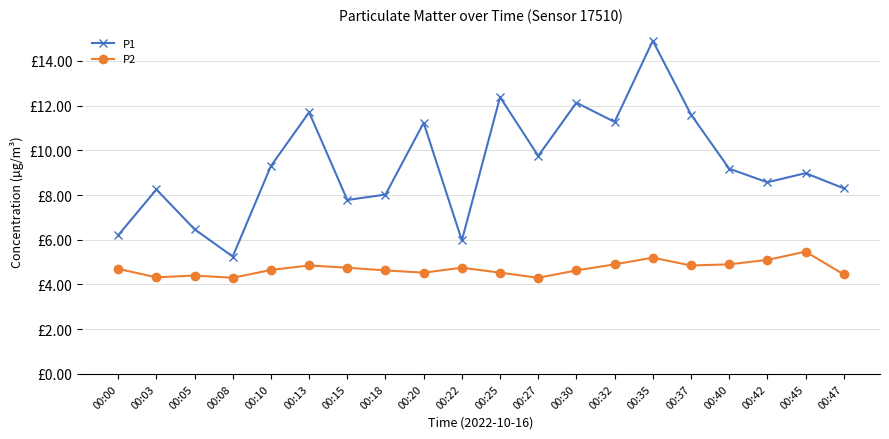

Is this an area chart (filled region under the line)?

No